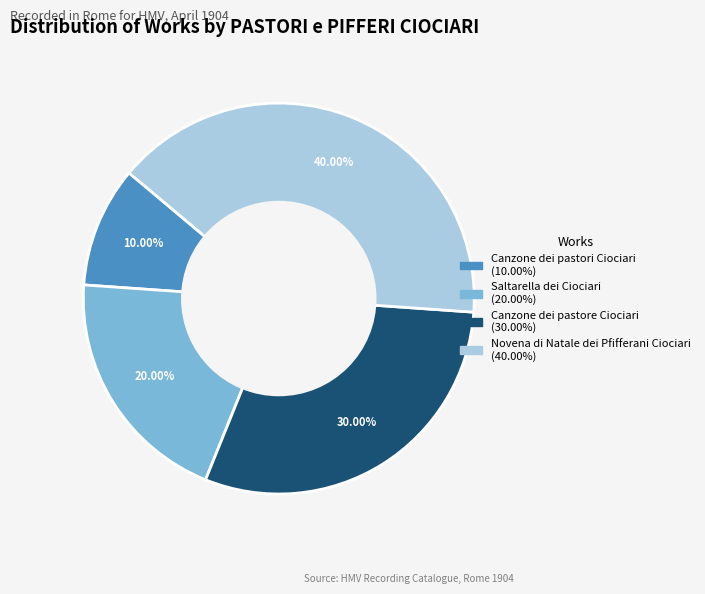

Does Novena di Natale dei Pfifferani Ciociari represent more than half of the total?

No